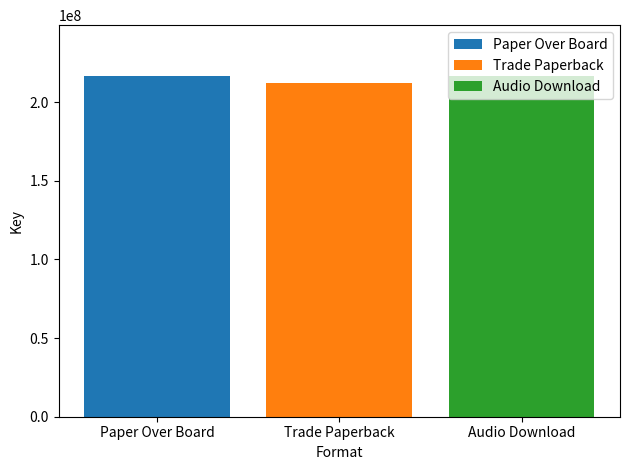

What are all the series names shown in the legend?

Paper Over Board, Trade Paperback, Audio Download